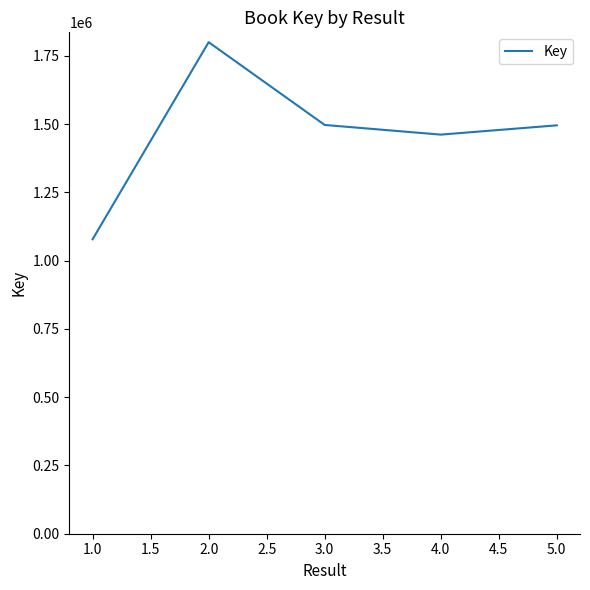

What is the ratio of the value at 5.0 to the value at 1.0?

1.4